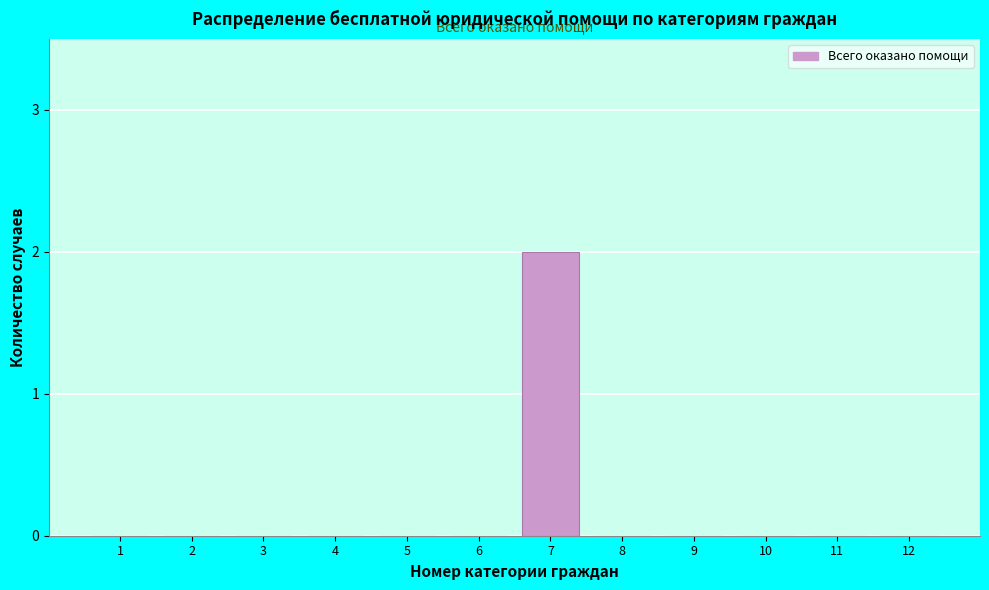

Reading left to right, extract all data points from this chart.

1=0	2=0	3=0	4=0	5=0	6=0	7=2	8=0	9=0	10=0	11=0	12=0